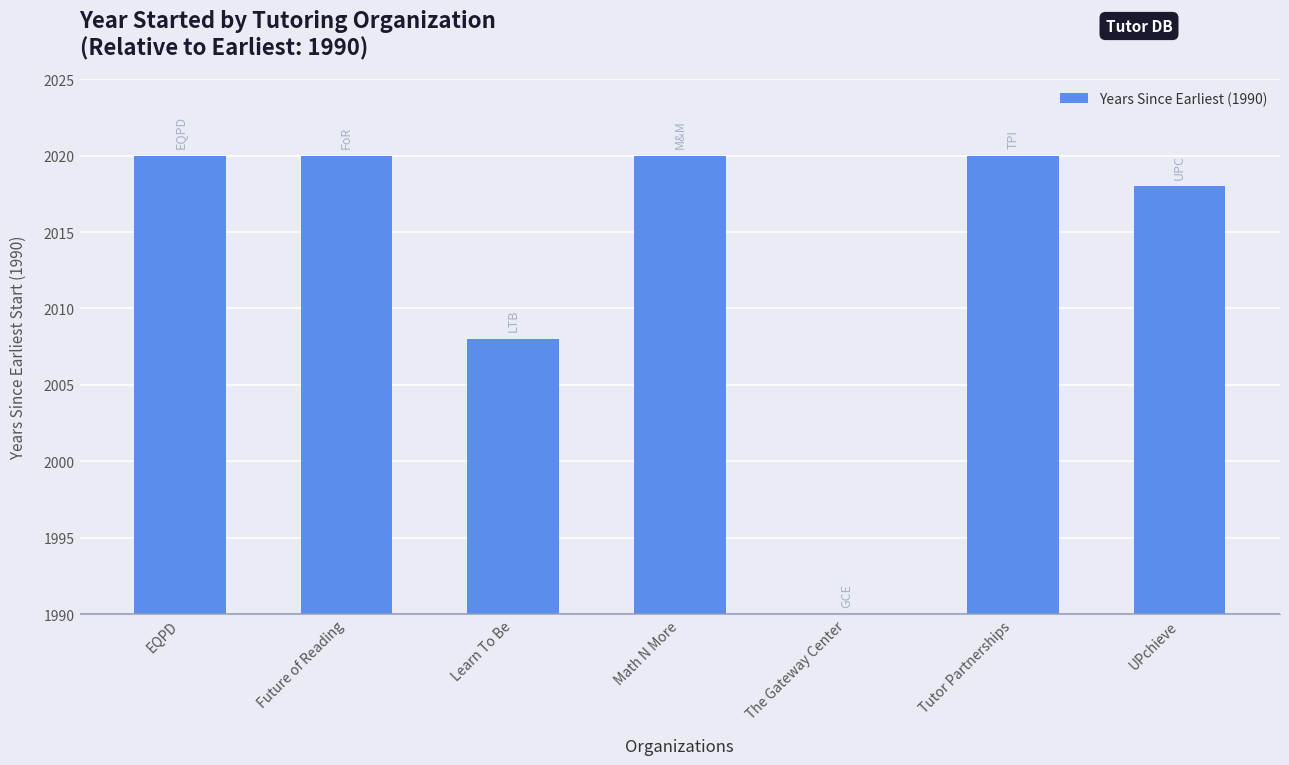

List the labels in order of value, smallest first.

The Gateway Center, Learn To Be, UPchieve, EQPD, Future of Reading, Math N More, Tutor Partnerships